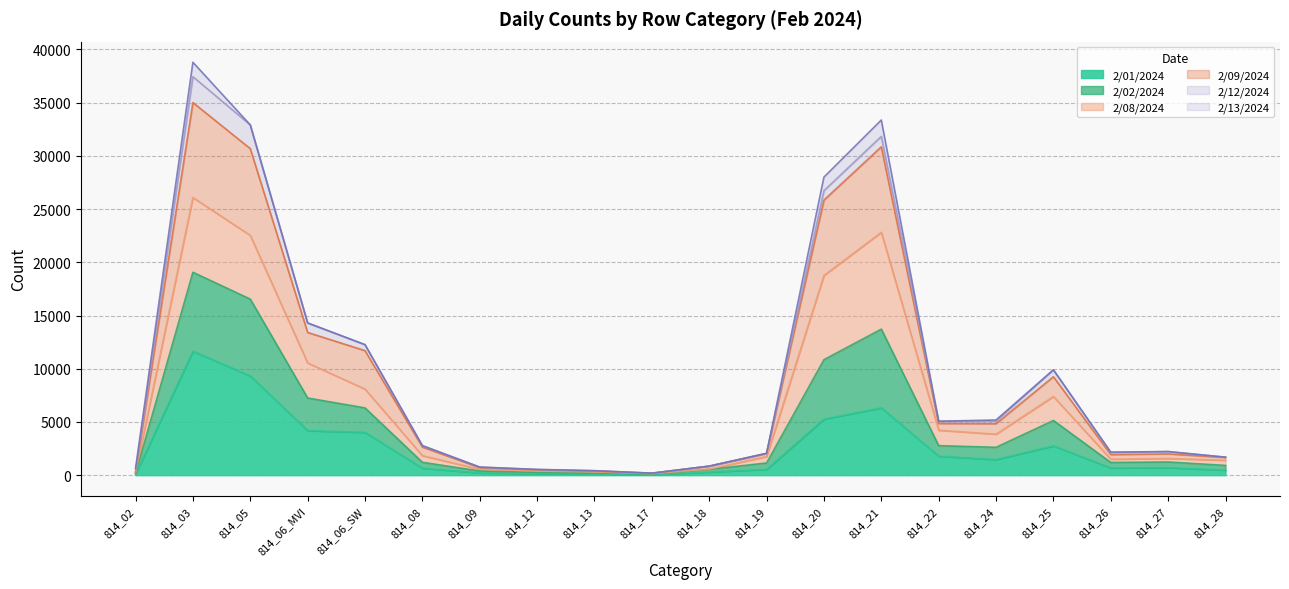

Which category has the highest value across all series?

814_03